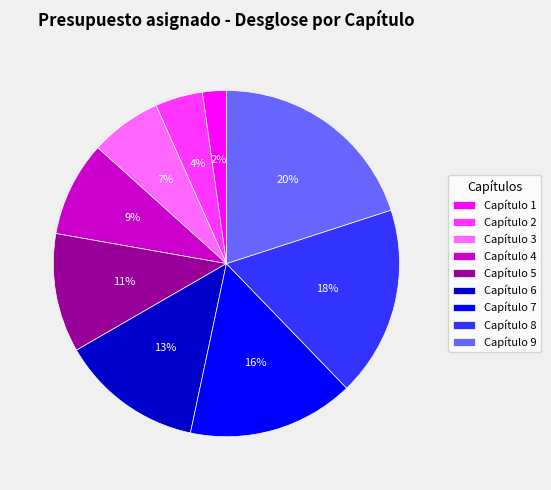

What percentage is the Capítulo 8 slice, to the nearest percent?

18%